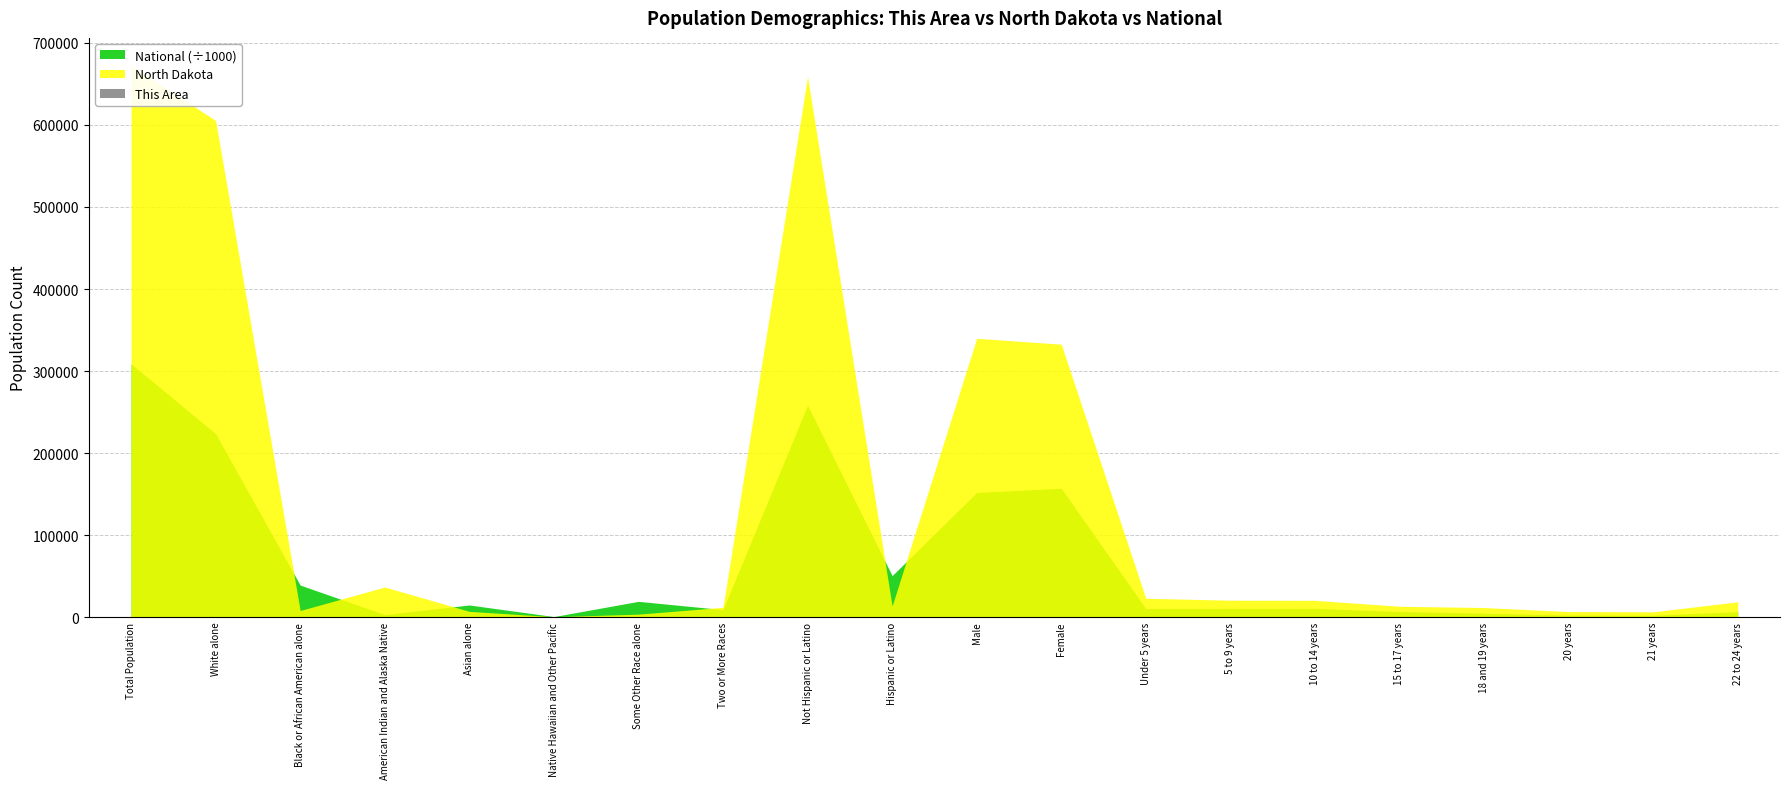

Count the number of data series in this chart.

3